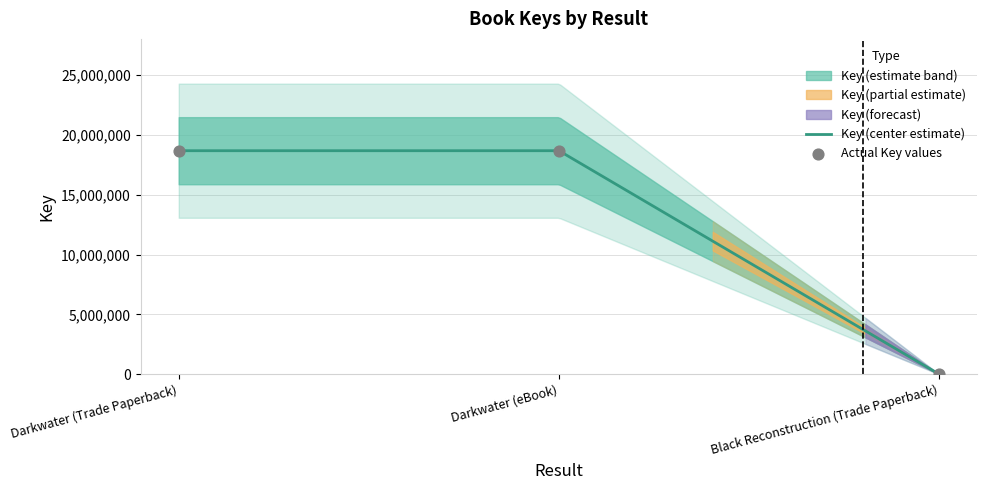

Which has a higher value, Darkwater (Trade Paperback) or Darkwater (eBook)?

Darkwater (Trade Paperback)